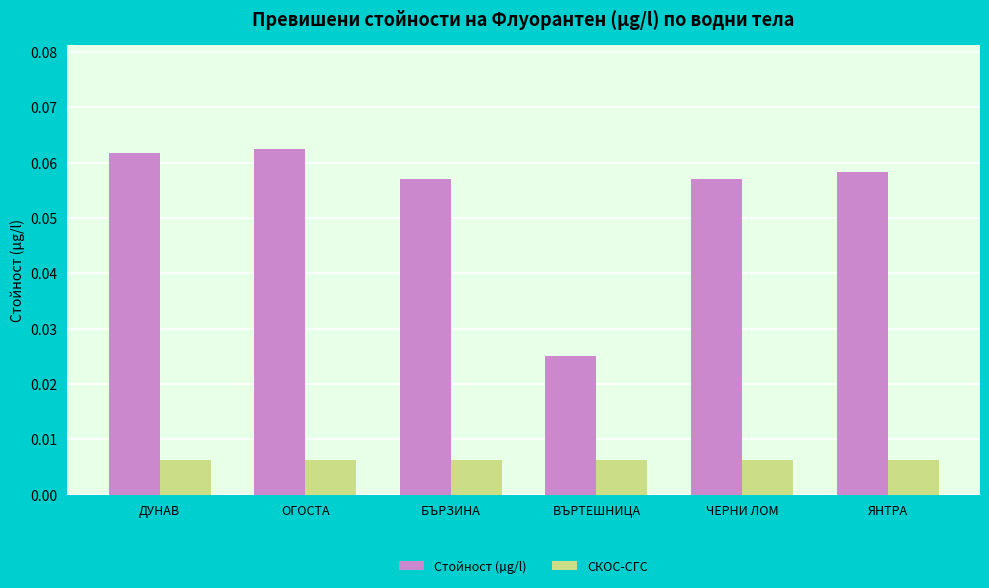

Which series has the largest total across all categories?

Стойност (µg/l)